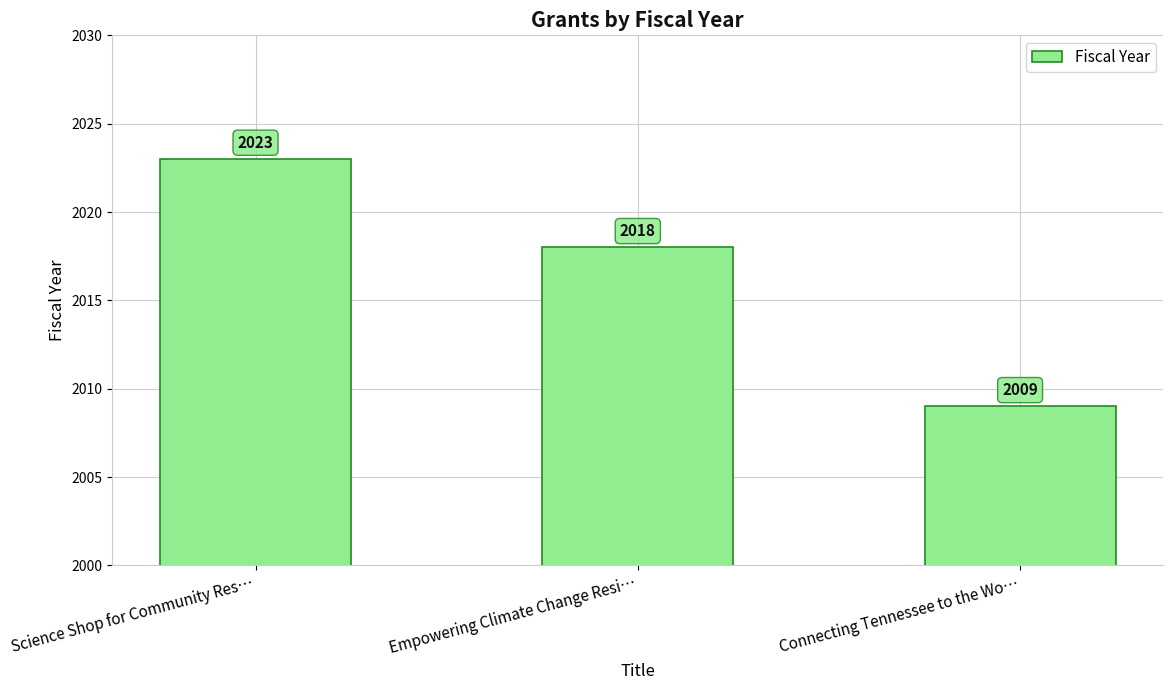

Where does the data first go above 2018?

Science Shop for Community Res…